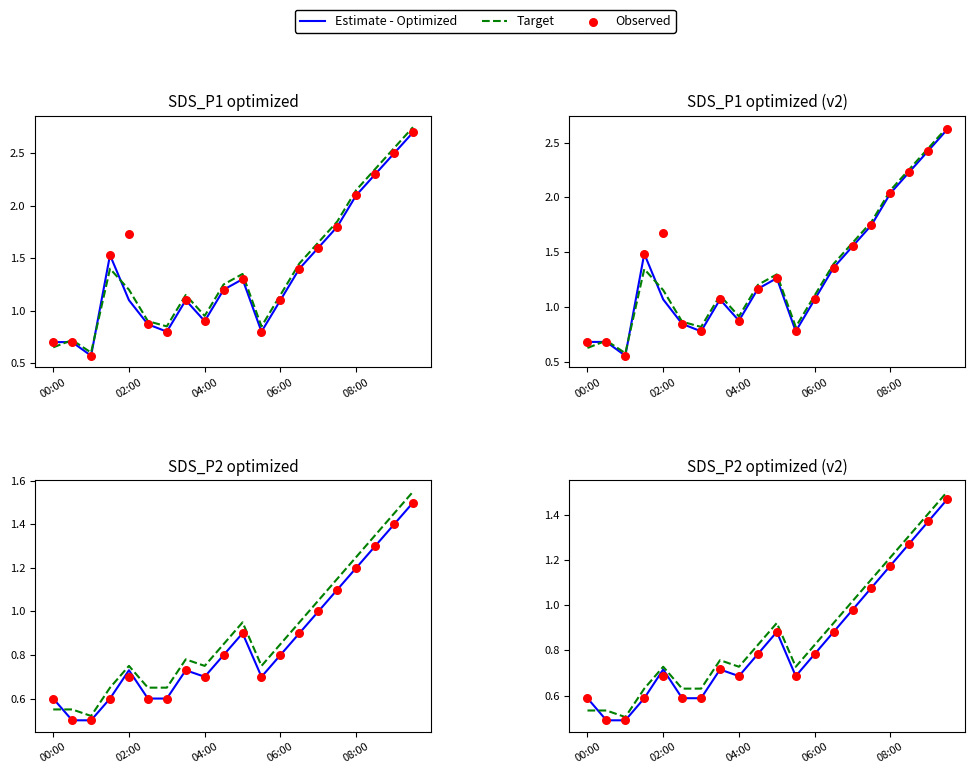

At which category is the sum across all series the highest?

19